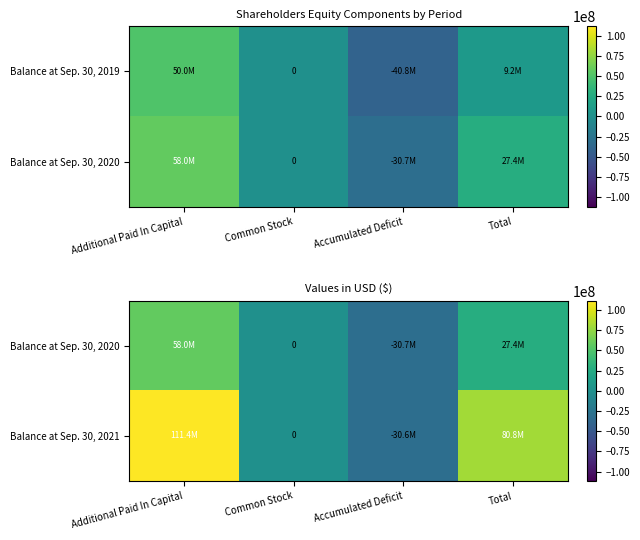

Which has a higher value, Common Stock or Accumulated Deficit?

Common Stock